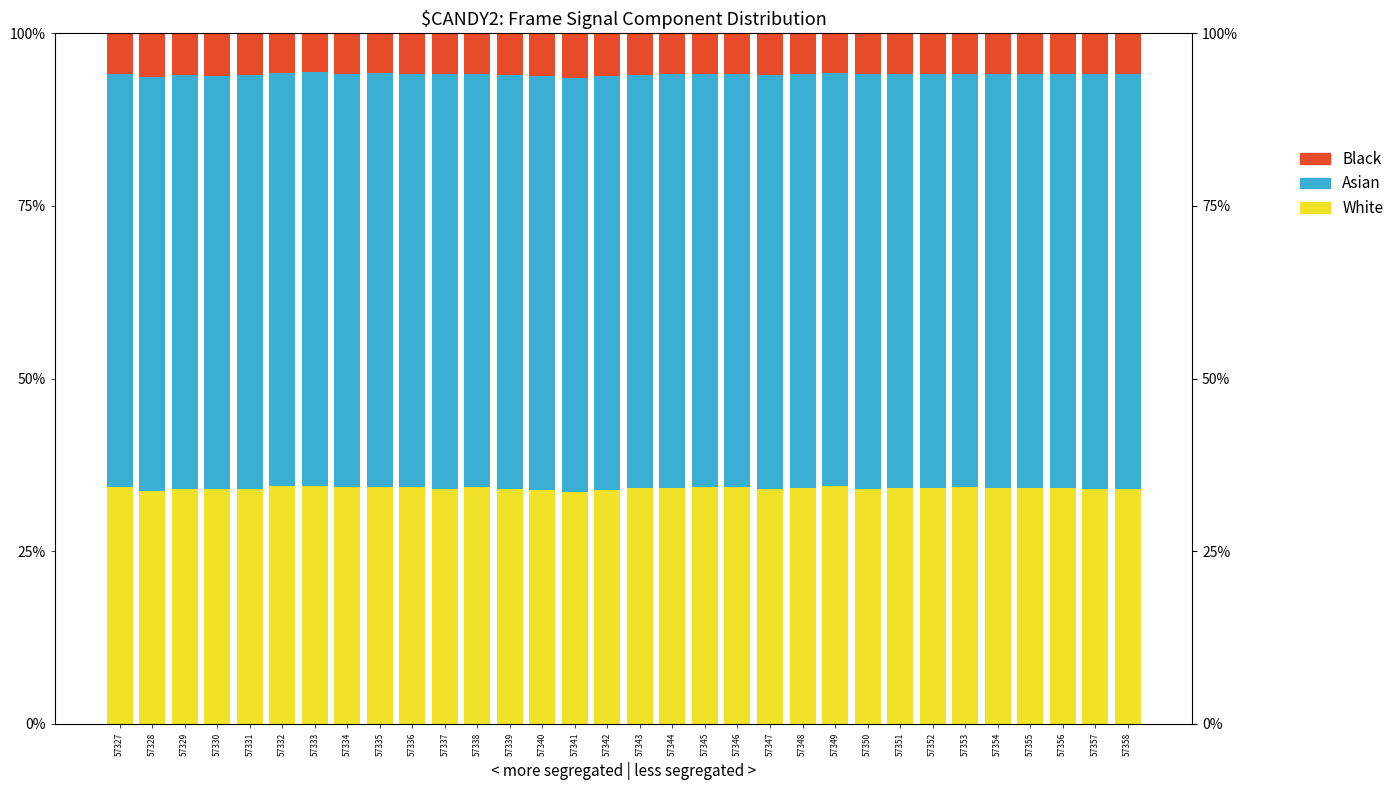

The White series shows 0.1 at 57350. True or false?

False